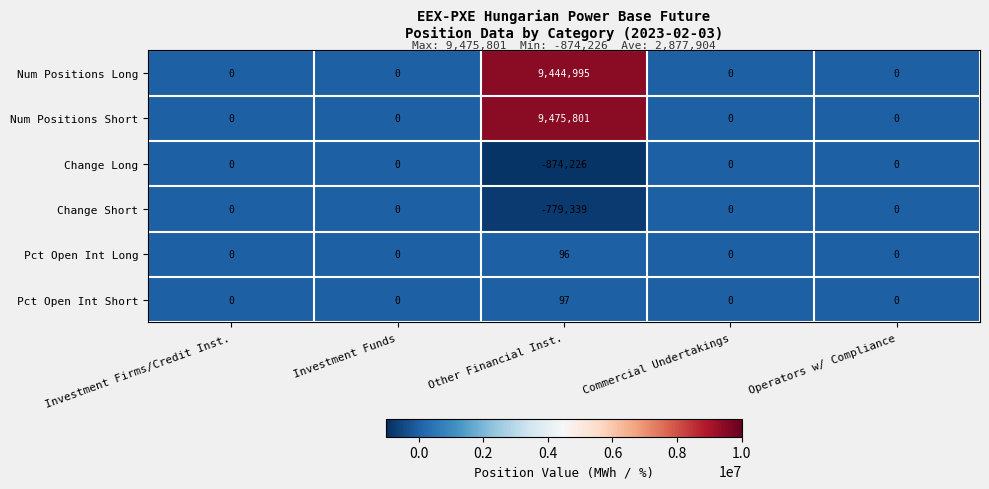

Which series has the widest spread of values?

Num Positions Short